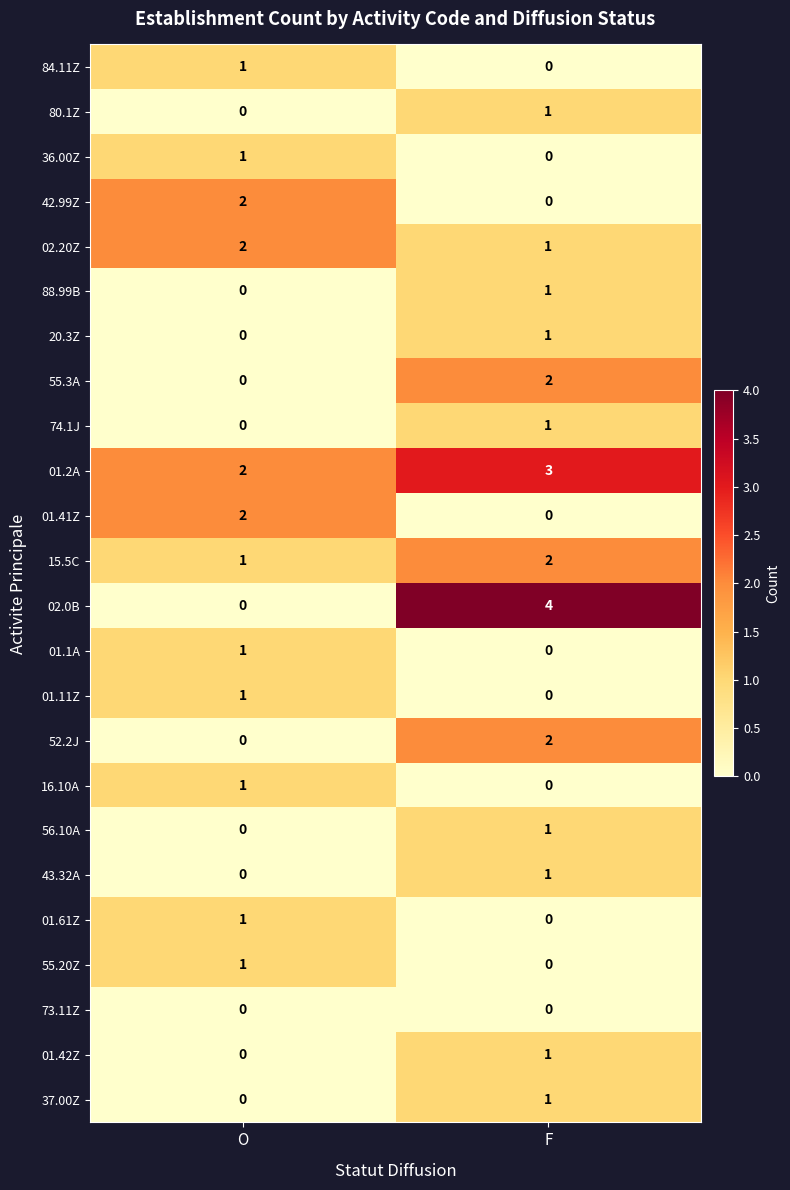

Count the number of categories in the chart.

2